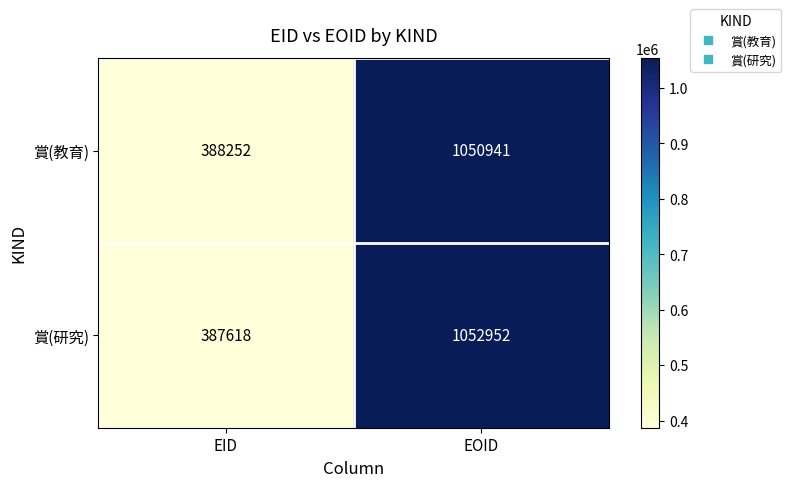

The 賞(研究) series shows 1052952 at EOID. True or false?

True